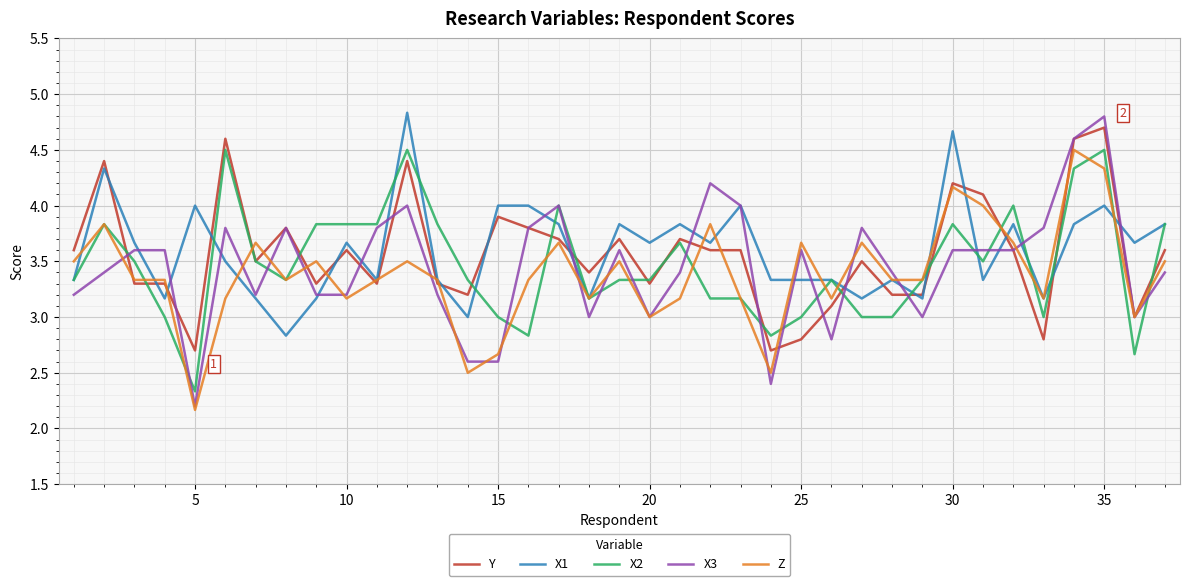

Which series has the widest spread of values?

X3